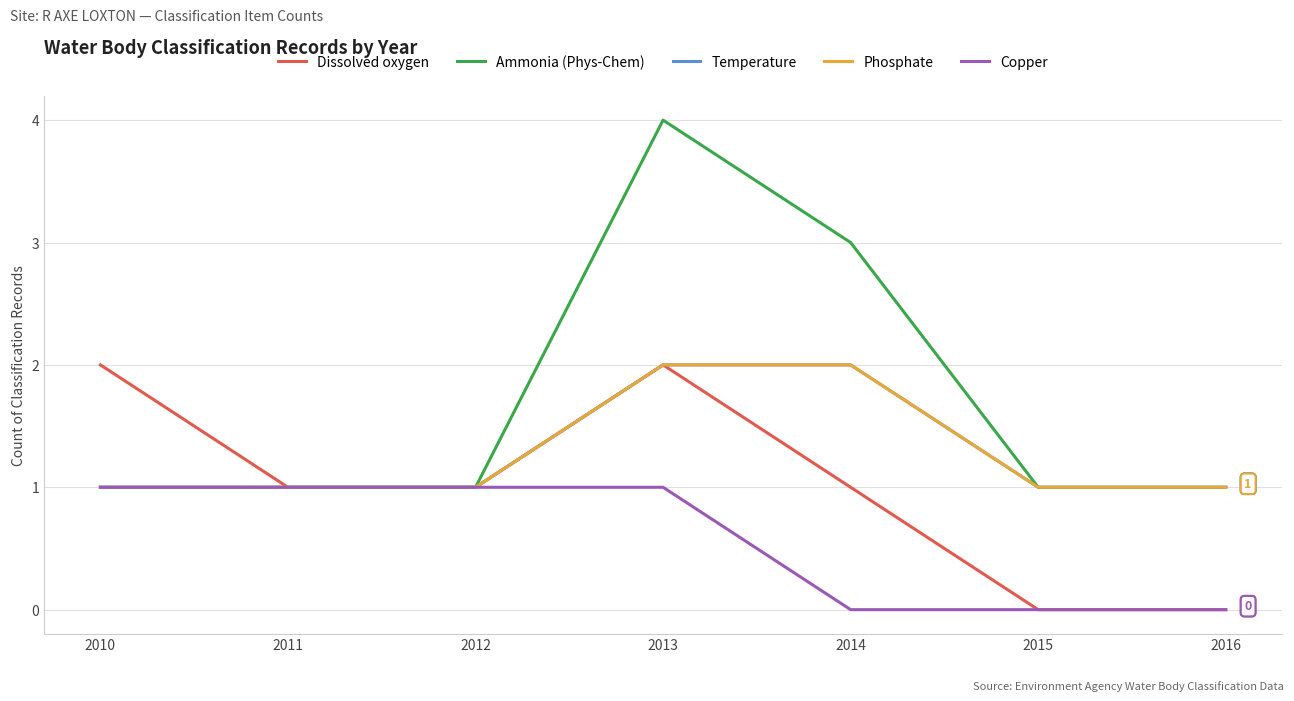

True or false: Phosphate and Temperature intersect in this chart.

False